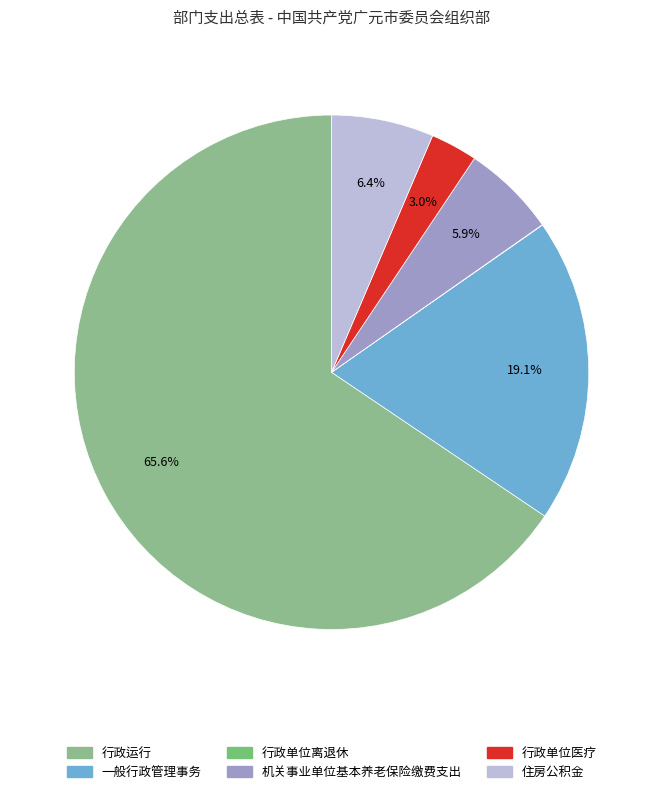

Rank the categories by value from lowest to highest.

行政单位离退休, 行政单位医疗, 机关事业单位基本养老保险缴费支出, 住房公积金, 一般行政管理事务, 行政运行